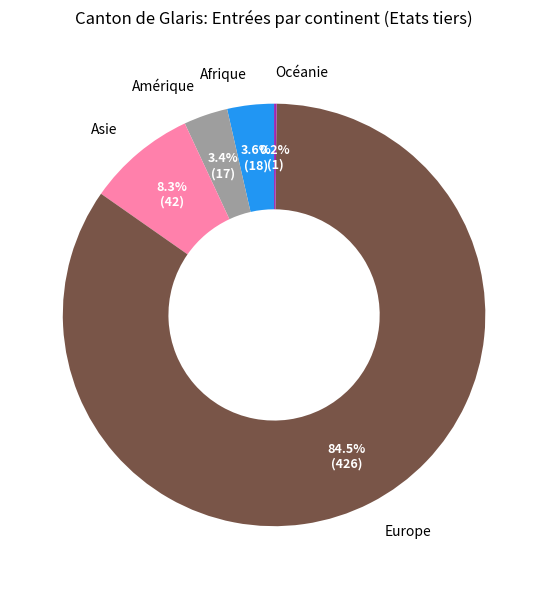

What percentage is NOT represented by Europe?

15.5%